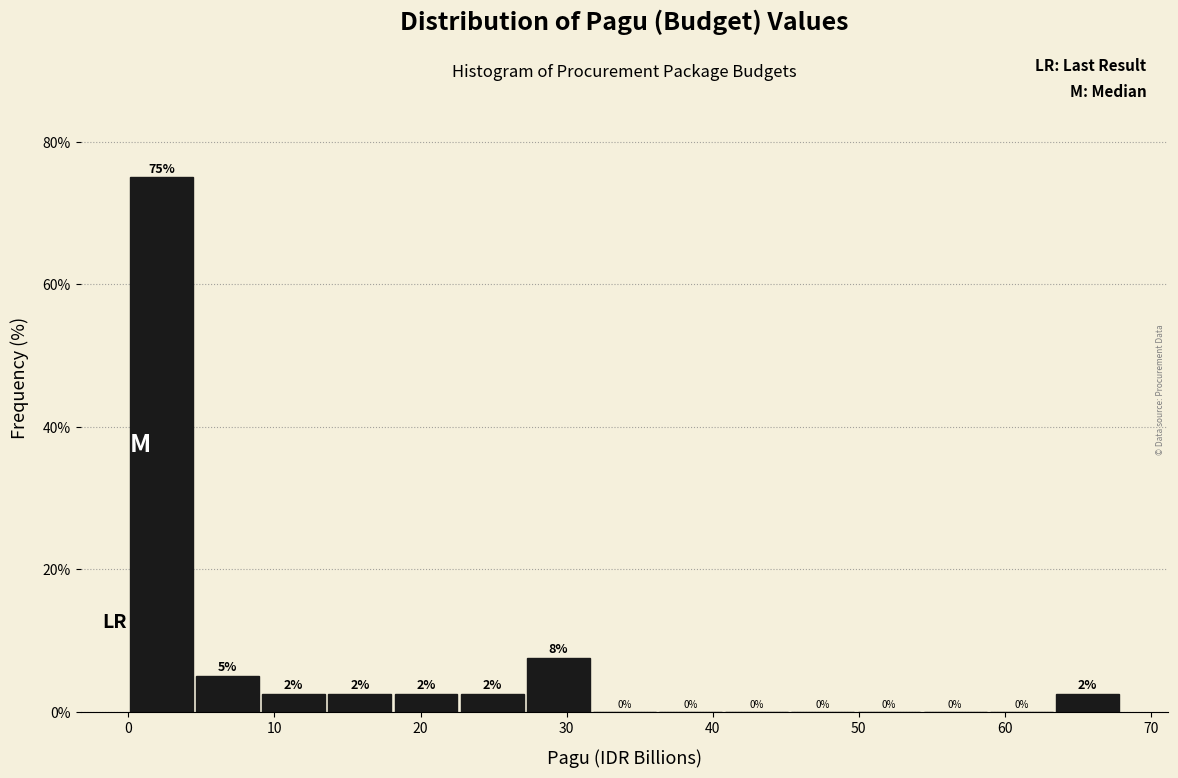

Which range on the x-axis has the tallest bar?

0 to 5